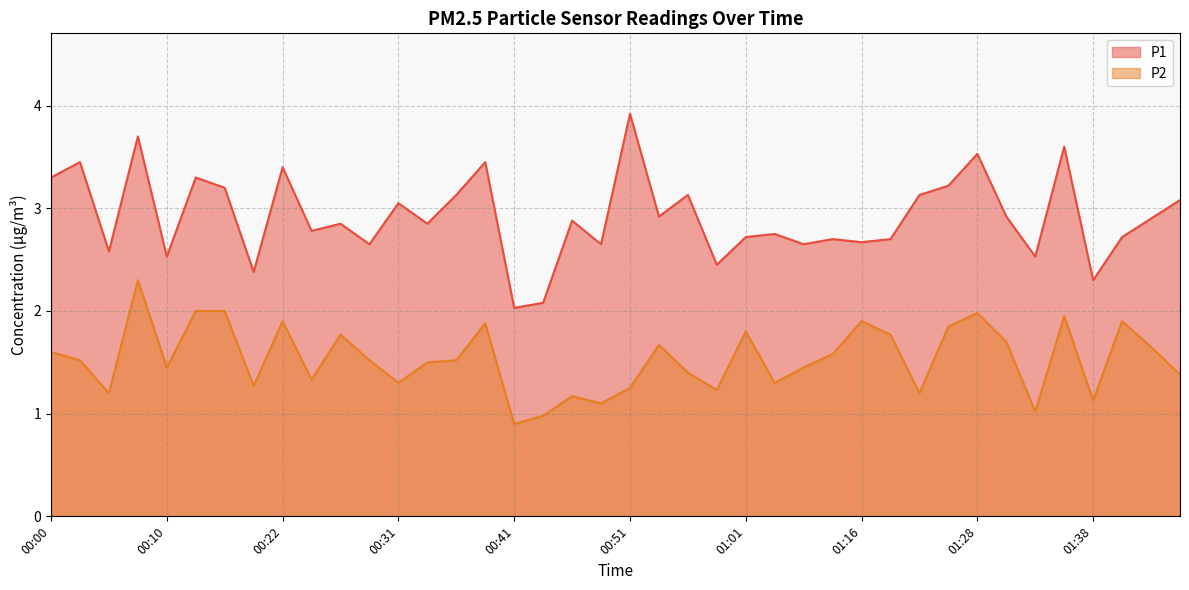

What is the label of the 23rd point from the right?

00:44